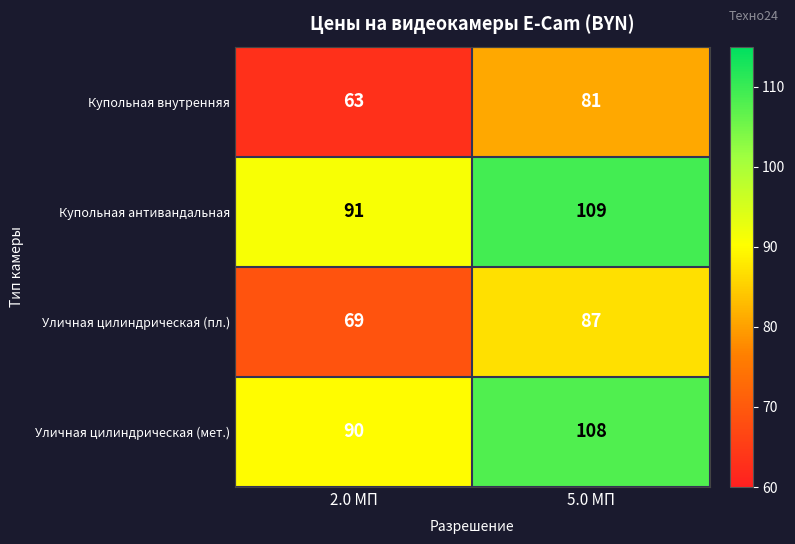

Count the number of data series in this chart.

4